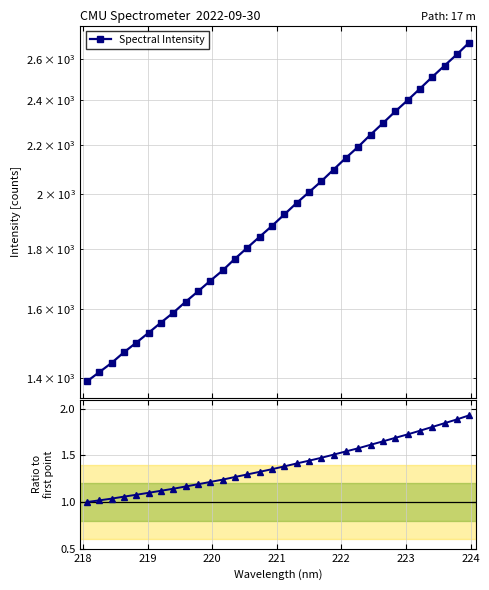

True or false: Ratio to first point and Spectral Intensity cross at least once.

False